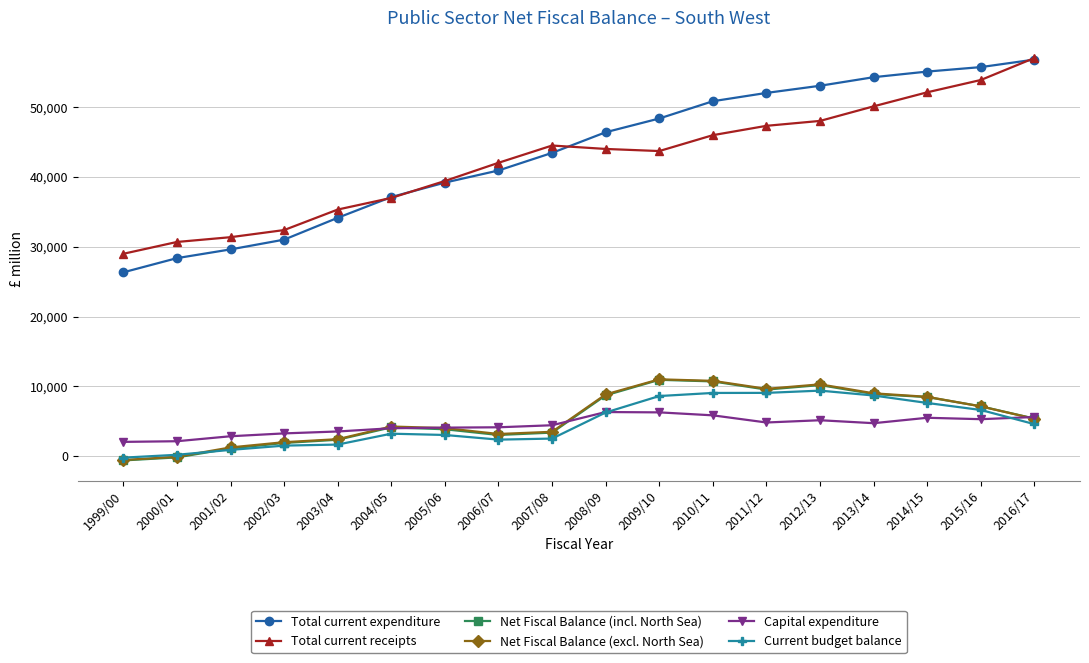

What are all the series names shown in the legend?

Total current expenditure, Total current receipts, Net Fiscal Balance (incl. North Sea), Net Fiscal Balance (excl. North Sea), Capital expenditure, Current budget balance